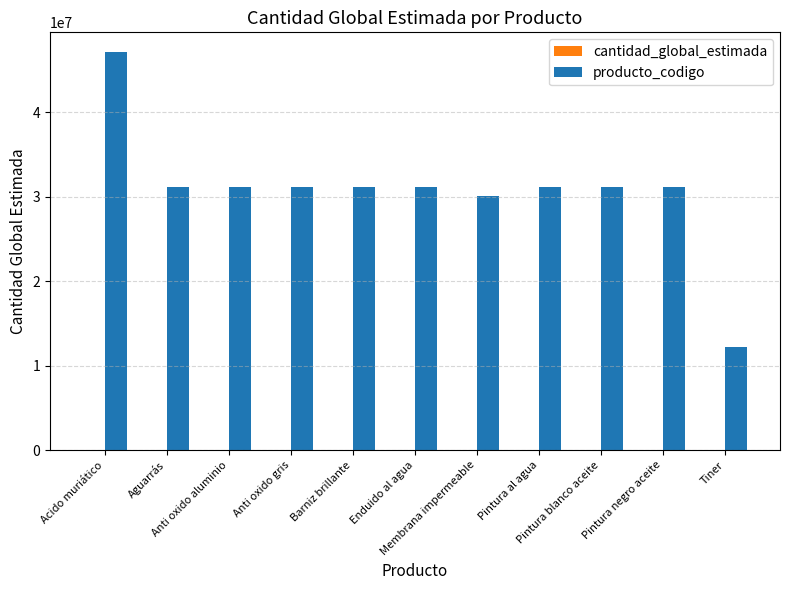

How many categories are shown in the chart?

11